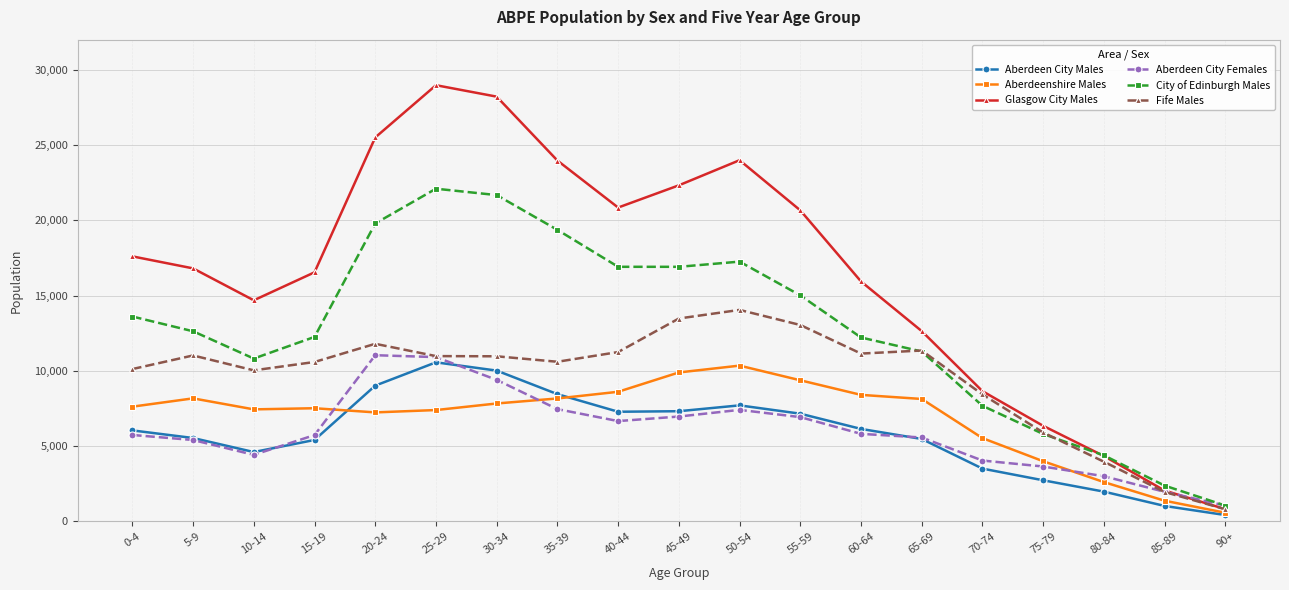

How many lines are shown in the chart?

6